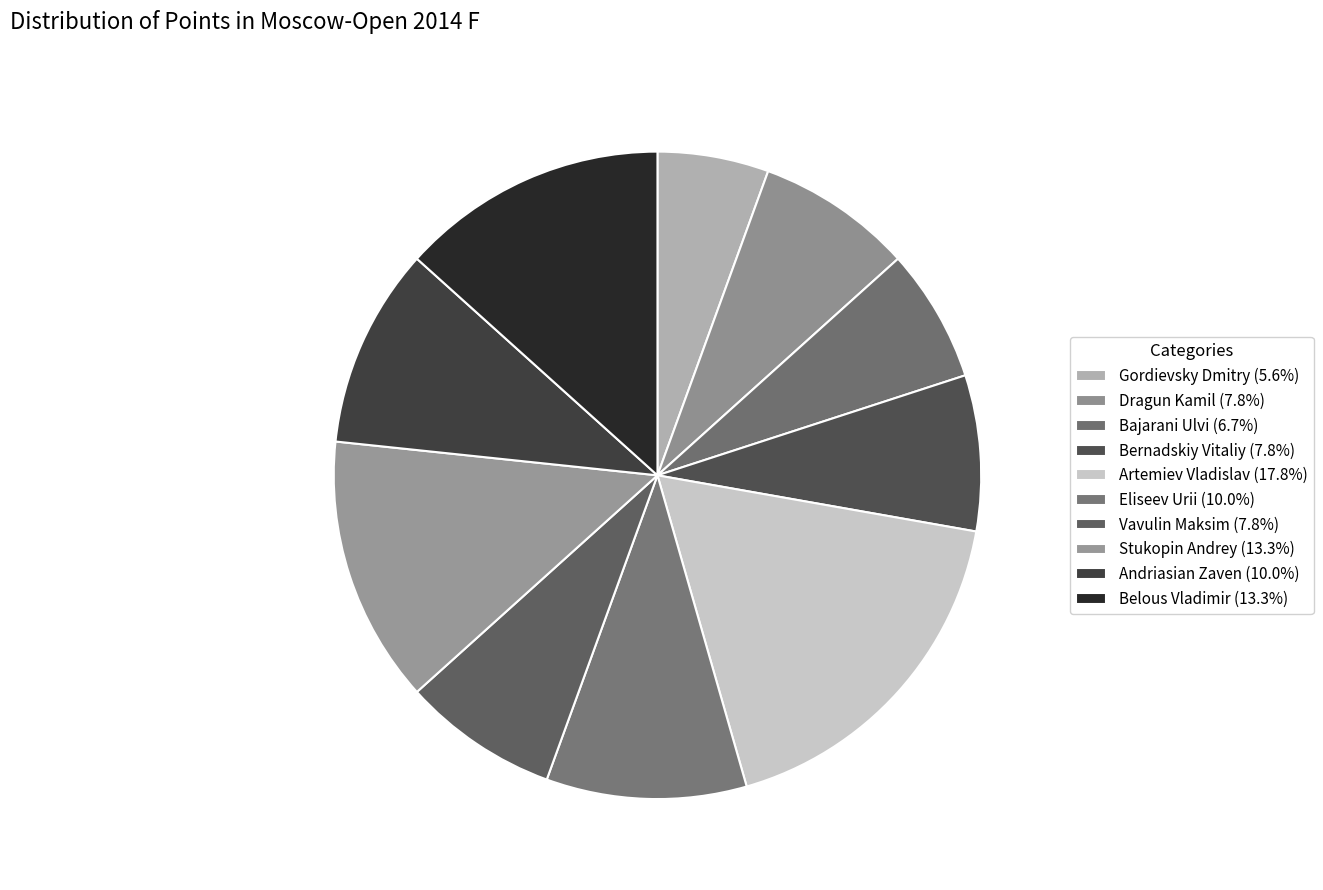

What percentage is NOT represented by Eliseev Urii?

90.0%